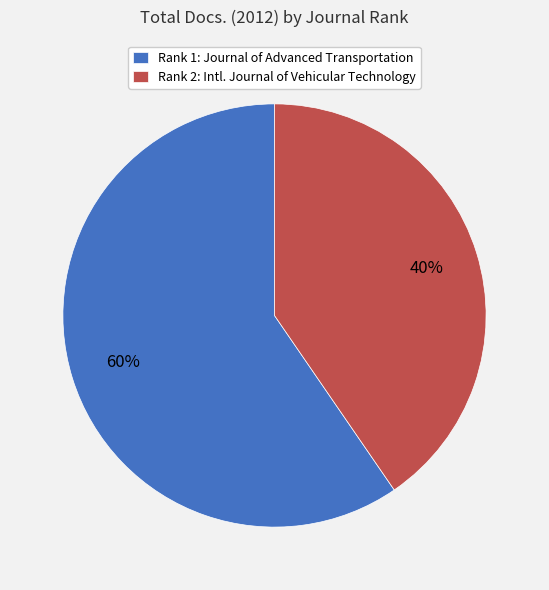

Approximately how many times larger is the value at Rank 2: Intl. Journal of Vehicular Technology compared to Rank 1: Journal of Advanced Transportation?

0.7